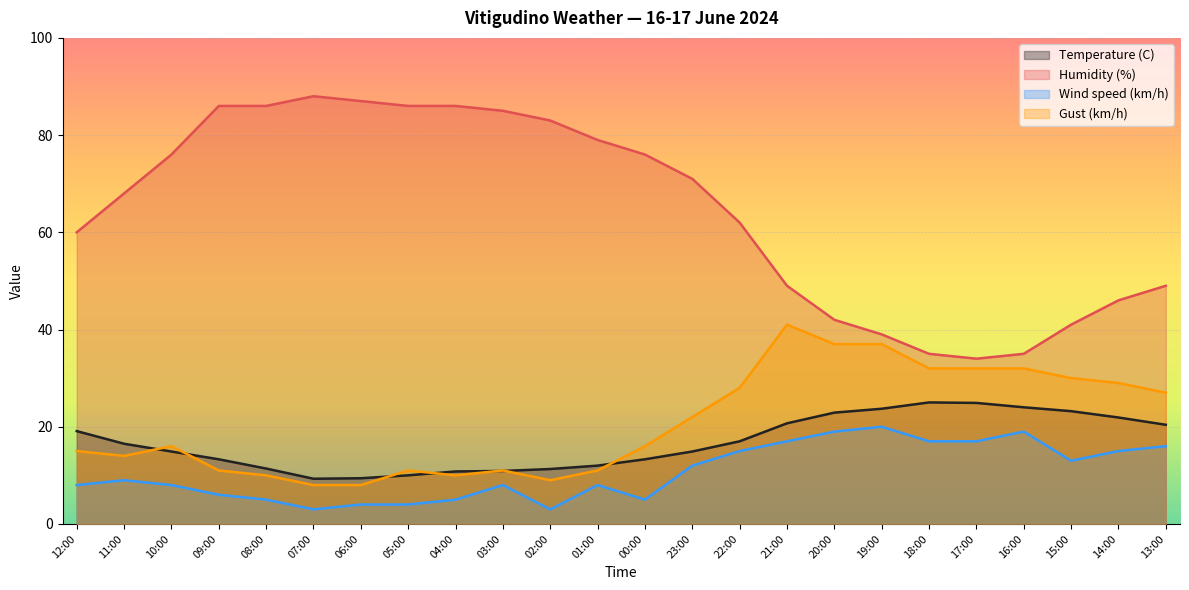

What is the difference between the highest and lowest values at 18:00?

18.0